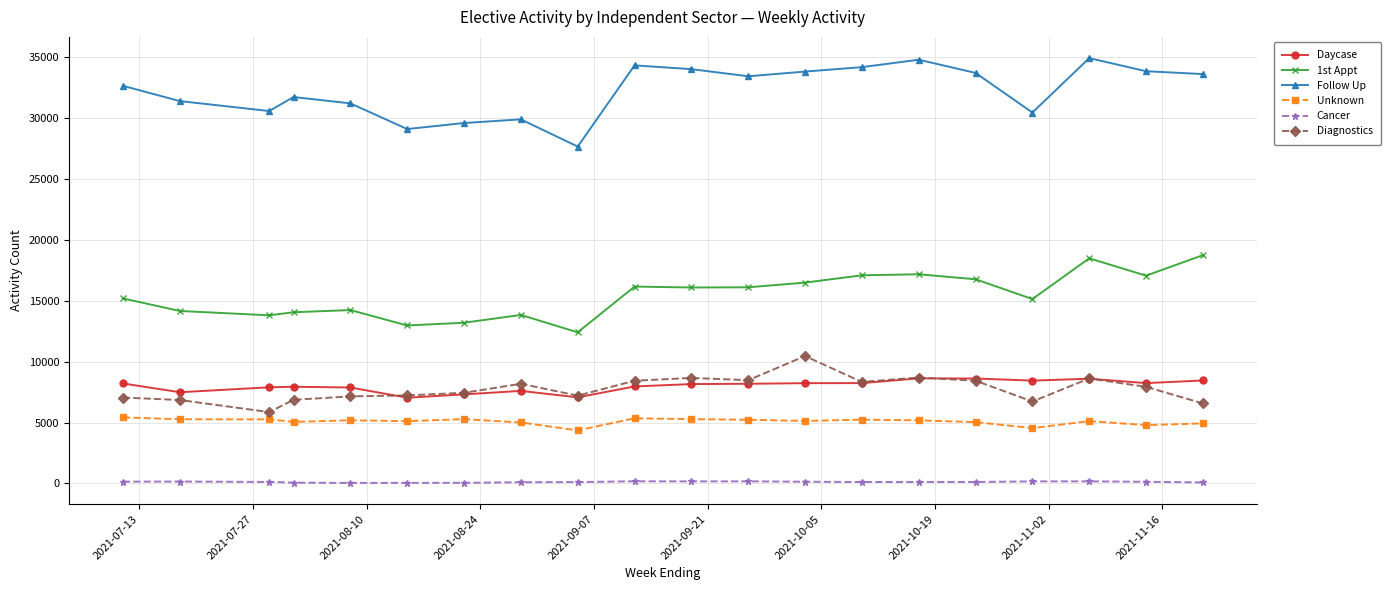

How many data points in Diagnostics are less than 7940?

10